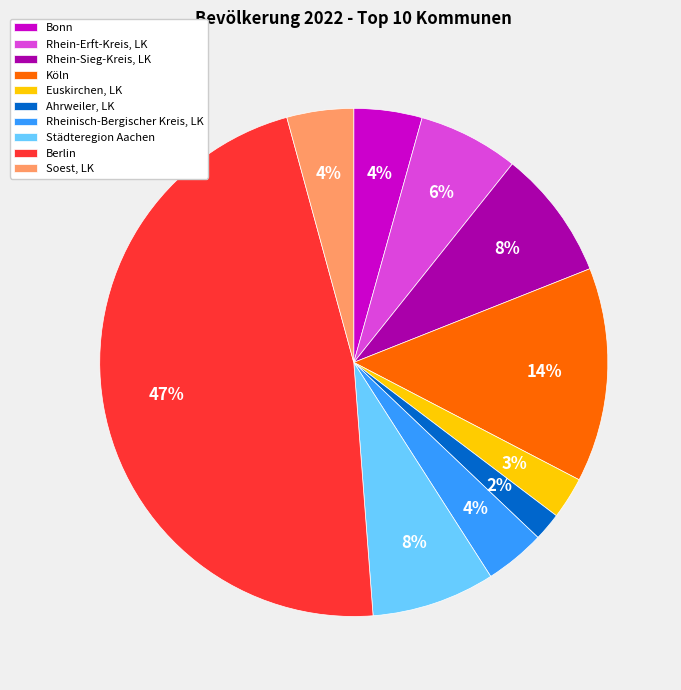

What is the ratio of the value at Rhein-Erft-Kreis, LK to the value at Bonn?

1.5